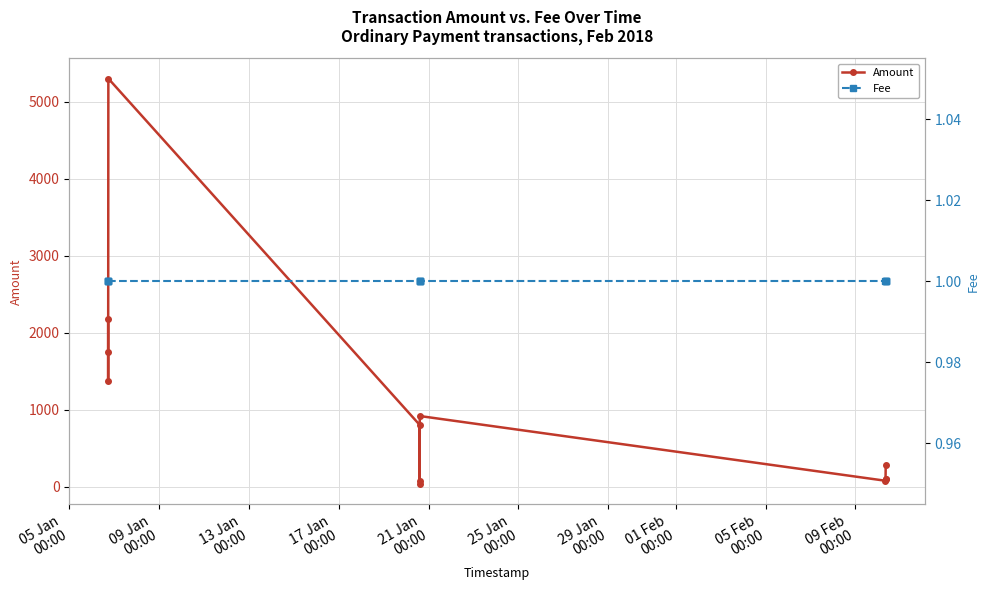

Which series has the largest total across all categories?

Amount